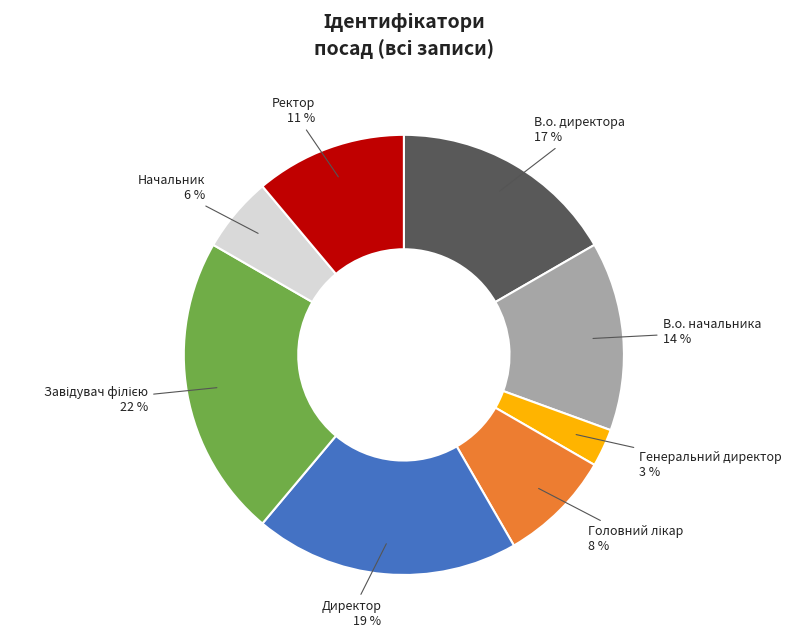

How many segments does this pie chart have?

8